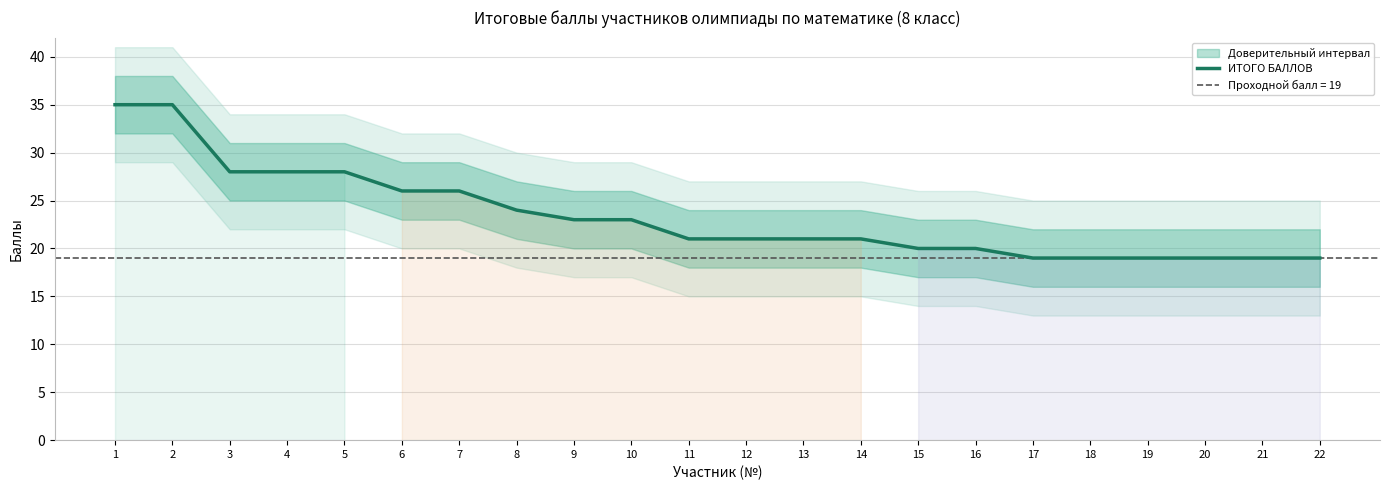

Reading left to right, extract all data points from this chart.

1=35	2=35	3=28	4=28	5=28	6=26	7=26	8=24	9=23	10=23	11=21	12=21	13=21	14=21	15=20	16=20	17=19	18=19	19=19	20=19	21=19	22=19